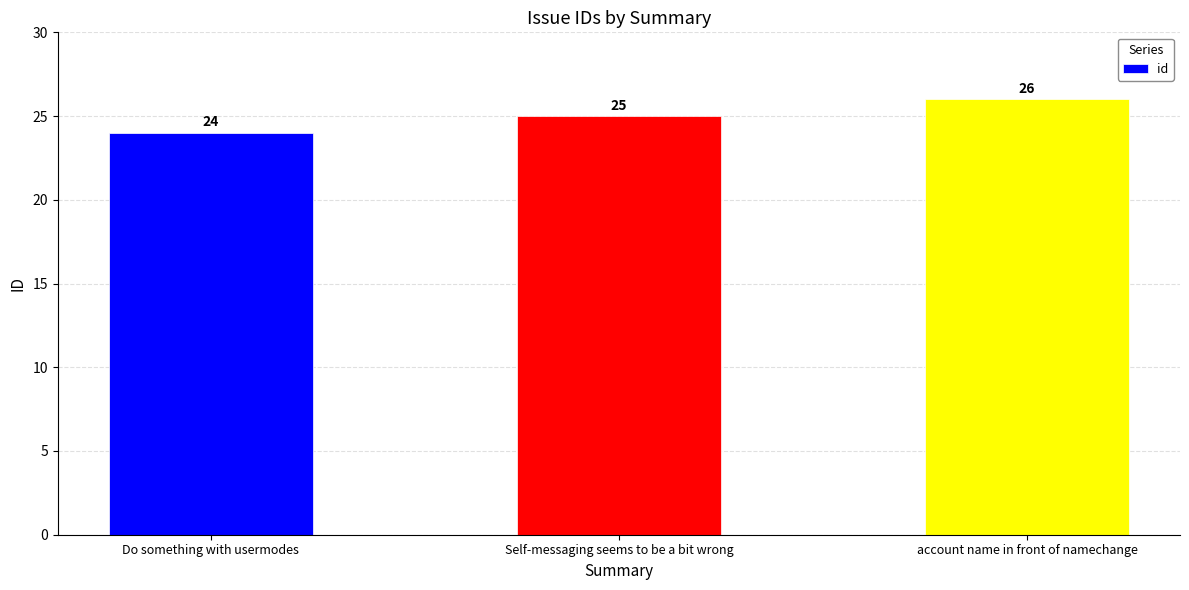

Which label corresponds to the smallest value in the chart?

Do something with usermodes